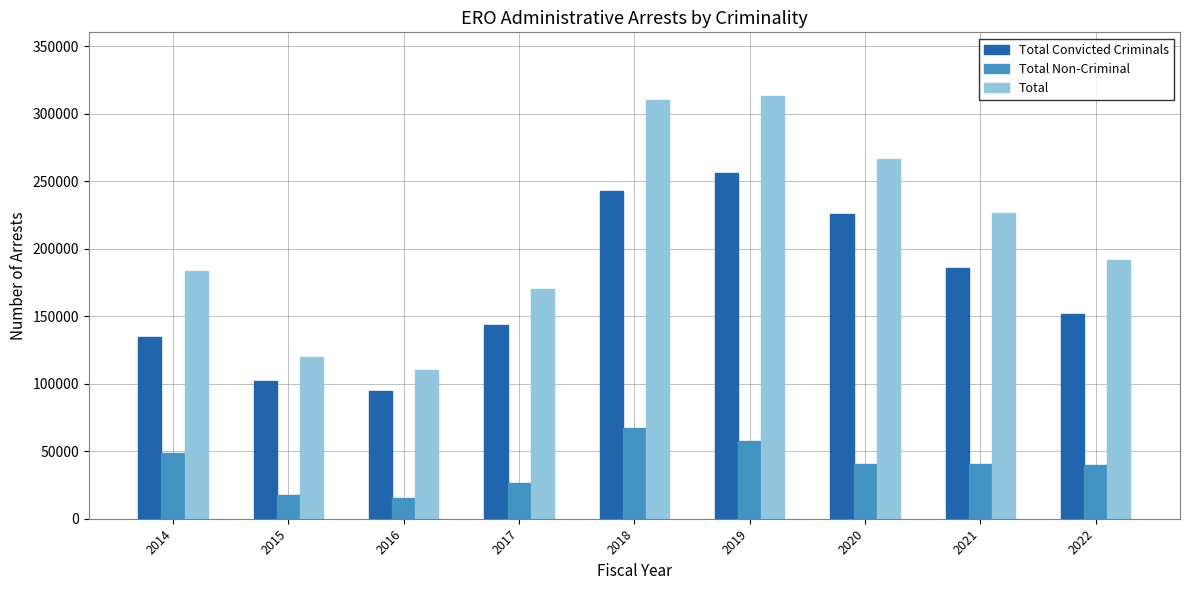

The value of Total Non-Criminal at 2018 is 111966. True or false?

False